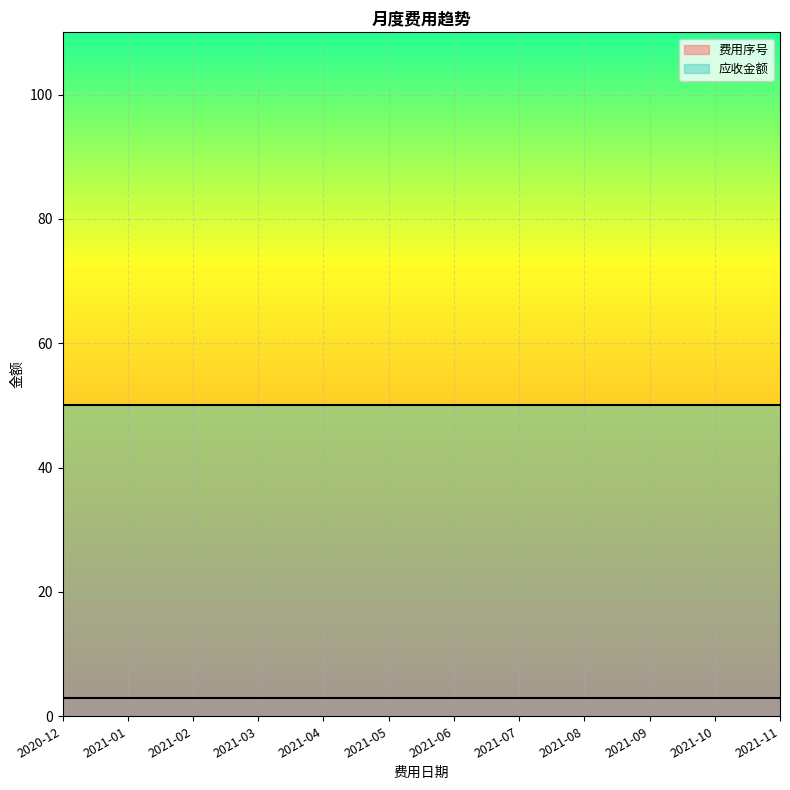

True or false: 费用序号 has more than 0 points higher than both neighbors.

False